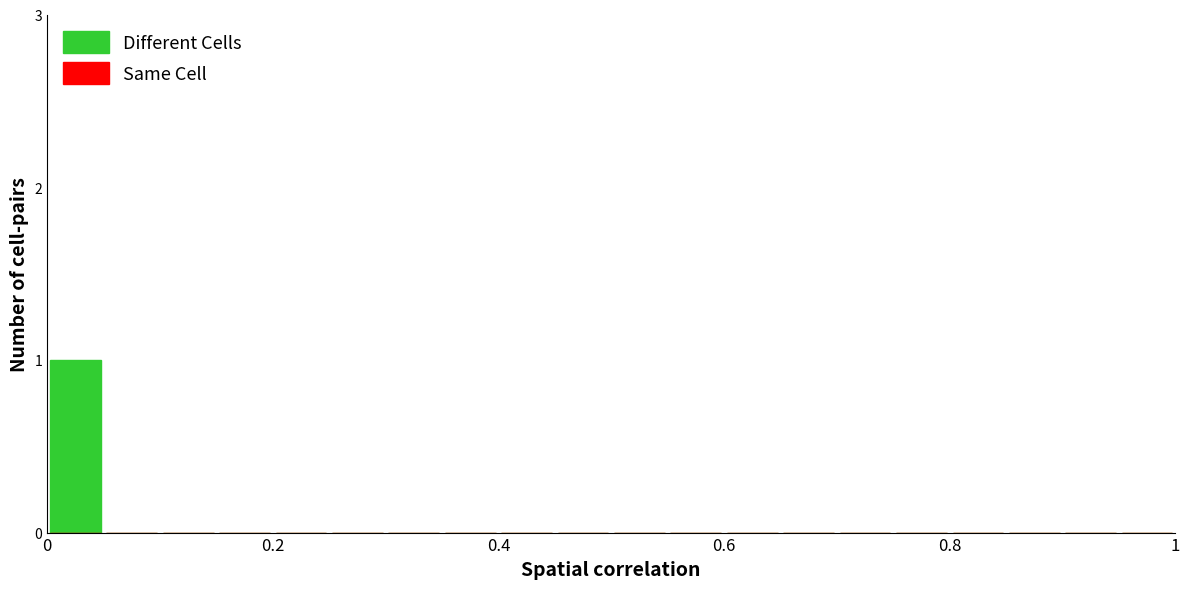

Count the number of data series in this chart.

1